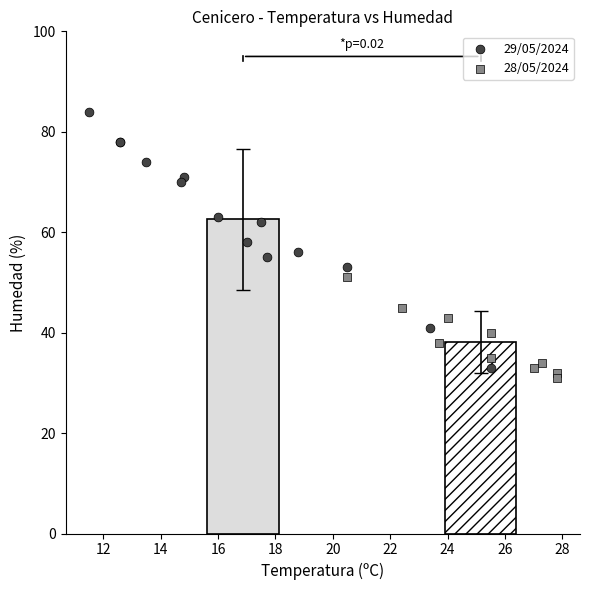

Which series contains the lowest Y value?

28/05/2024